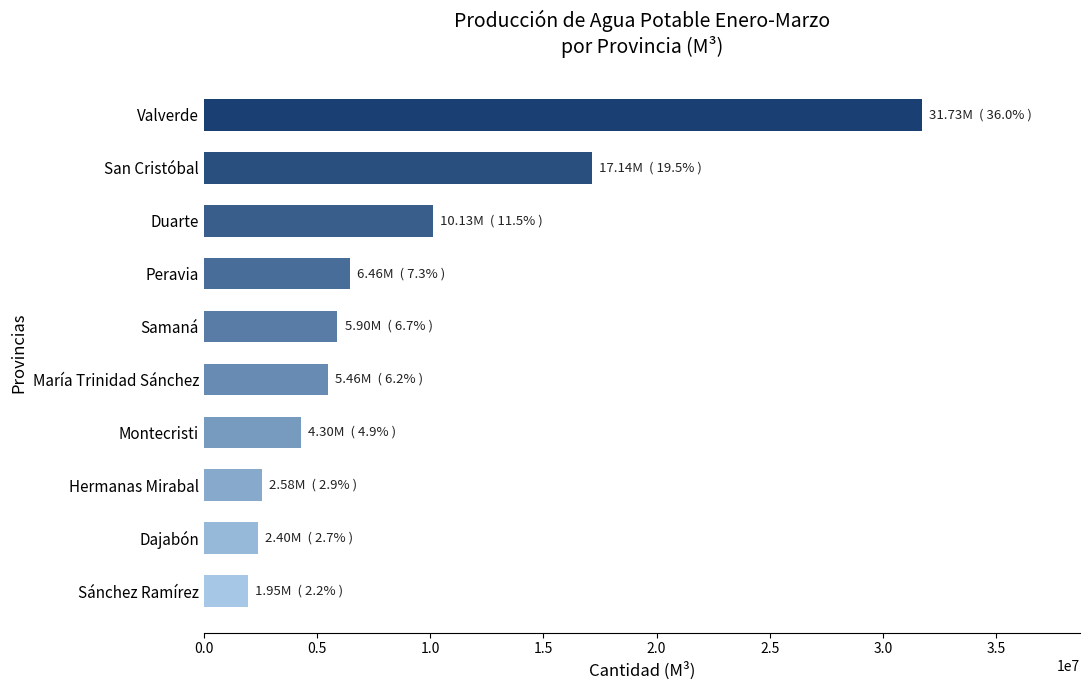

What is the change in value from Samaná to Hermanas Mirabal?

-3318145.5